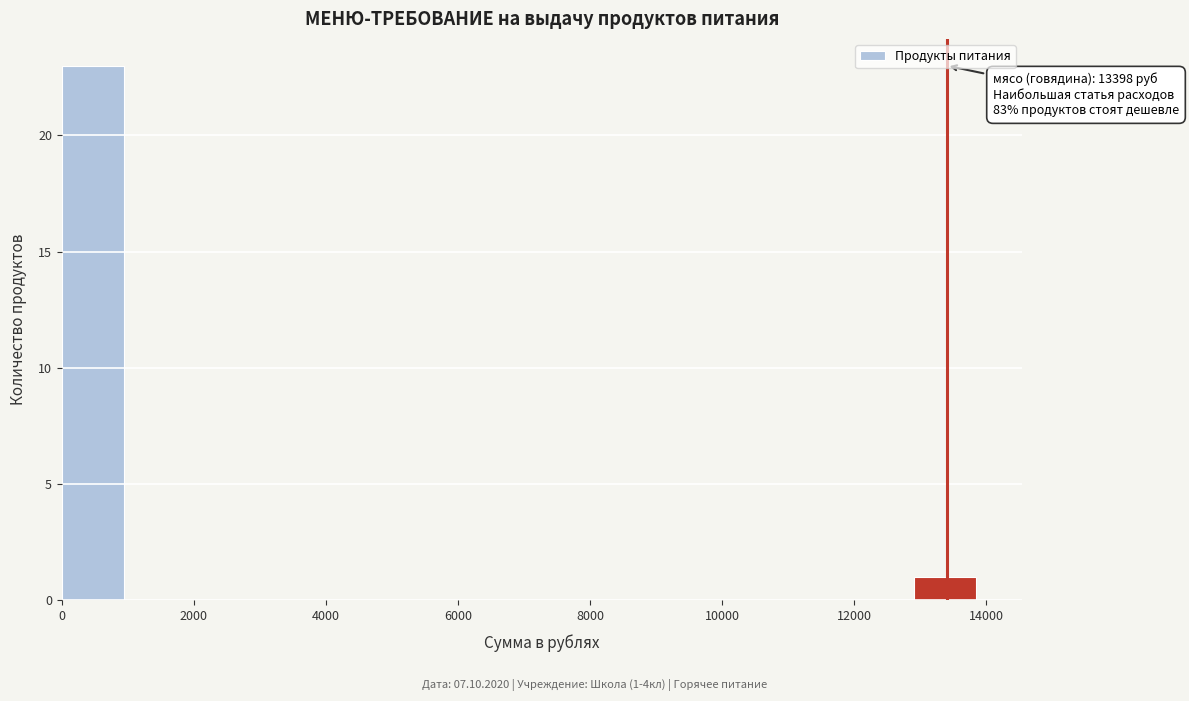

Which range on the x-axis has the tallest bar?

0 to 1000